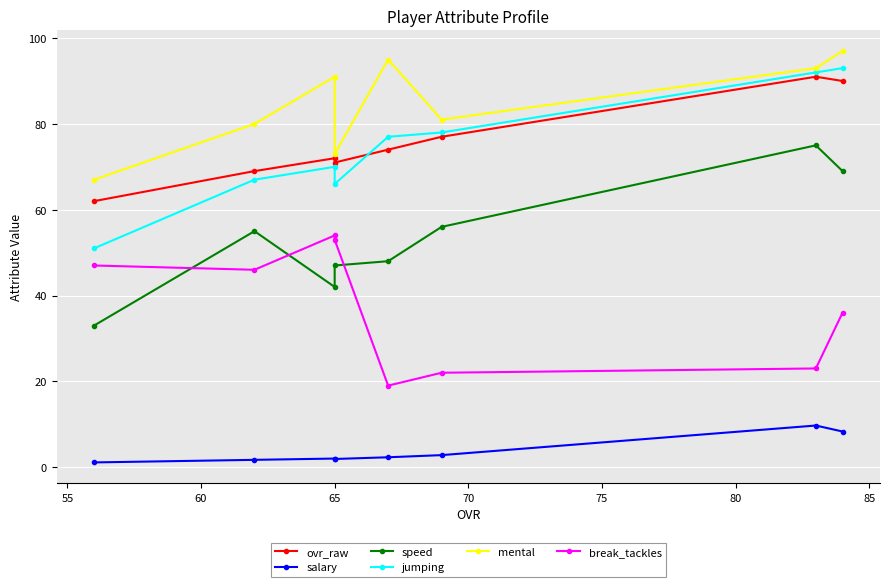

List the series in order of their peak value, highest first.

mental, jumping, ovr_raw, speed, break_tackles, salary